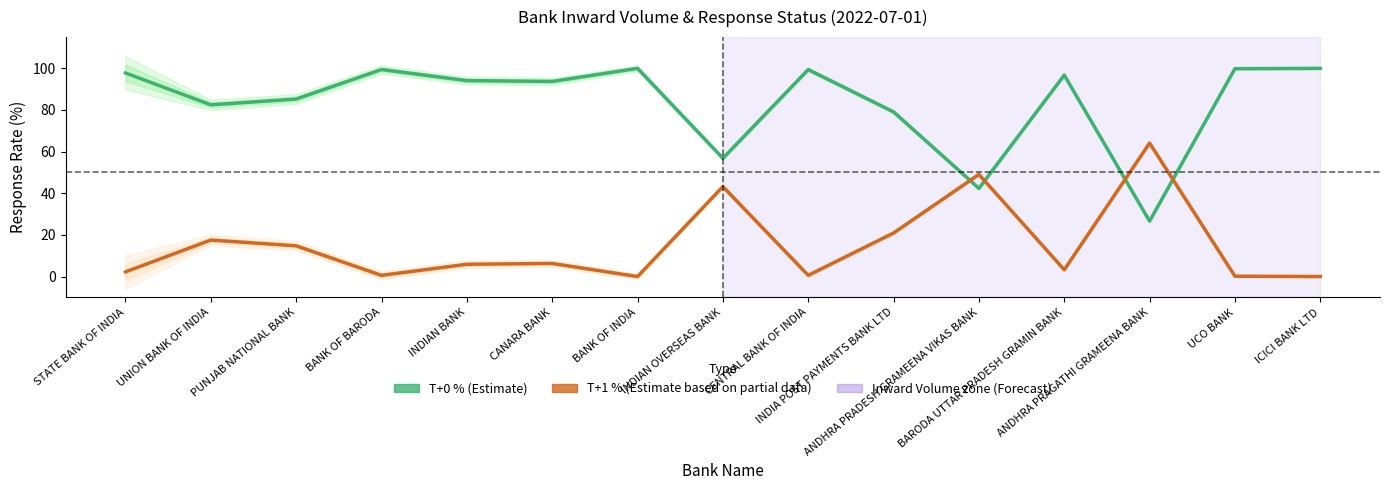

At which category does T+0 % (Estimate) reach its first local peak?

BANK OF BARODA